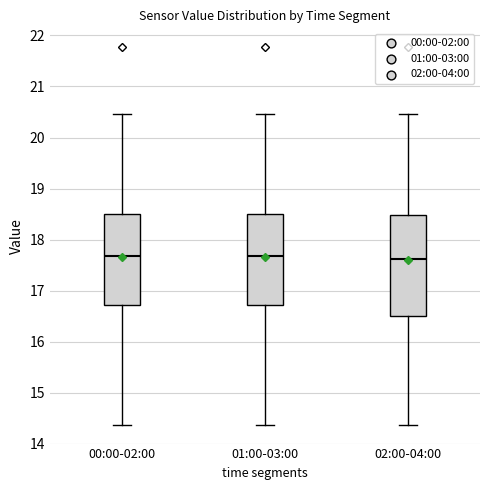

Where does the upper whisker of the box for 00:00-02:00 end on the y-axis? The values are not printed on the chart, so give them approximately, as read against the axis.

20.5